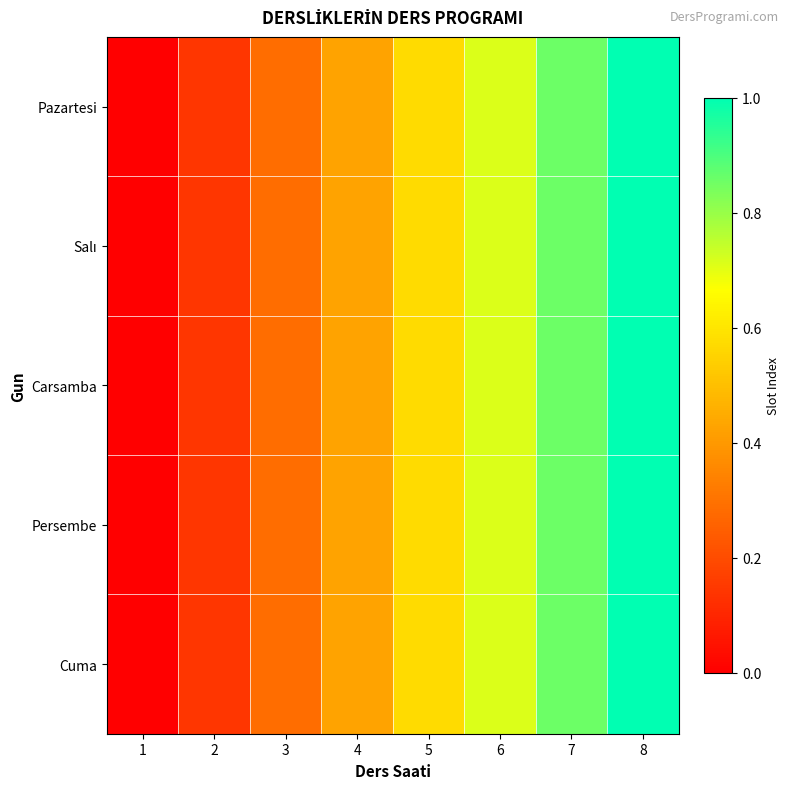

Which series has the largest total across all categories?

Pazartesi